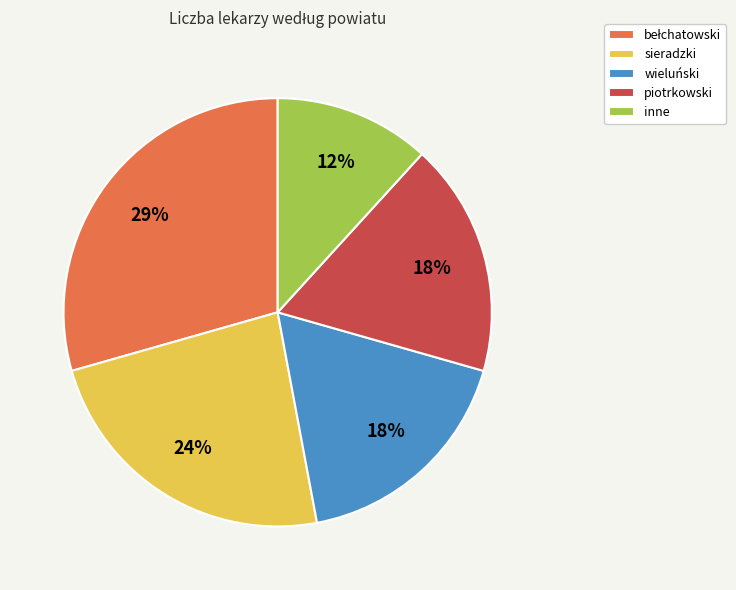

What percentage is the piotrkowski slice, to the nearest percent?

18%